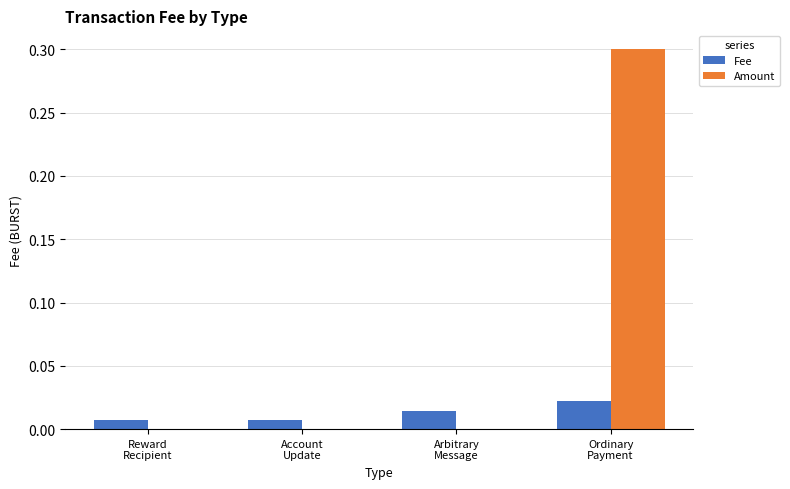

Which series has the largest total across all categories?

Amount